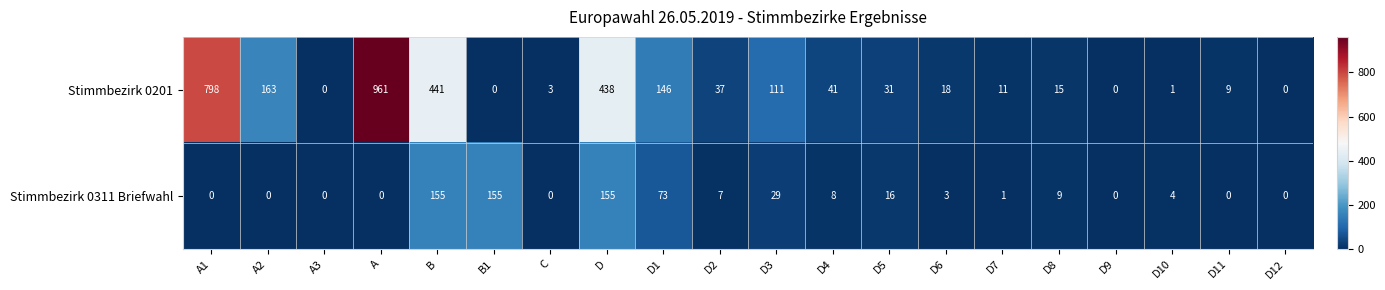

The Stimmbezirk 0311 Briefwahl series shows 155 at B. True or false?

True